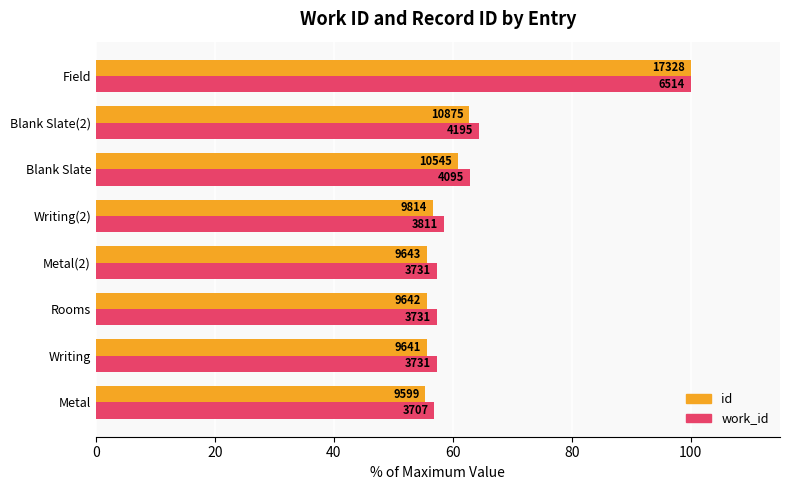

What are all the series names shown in the legend?

id, work_id